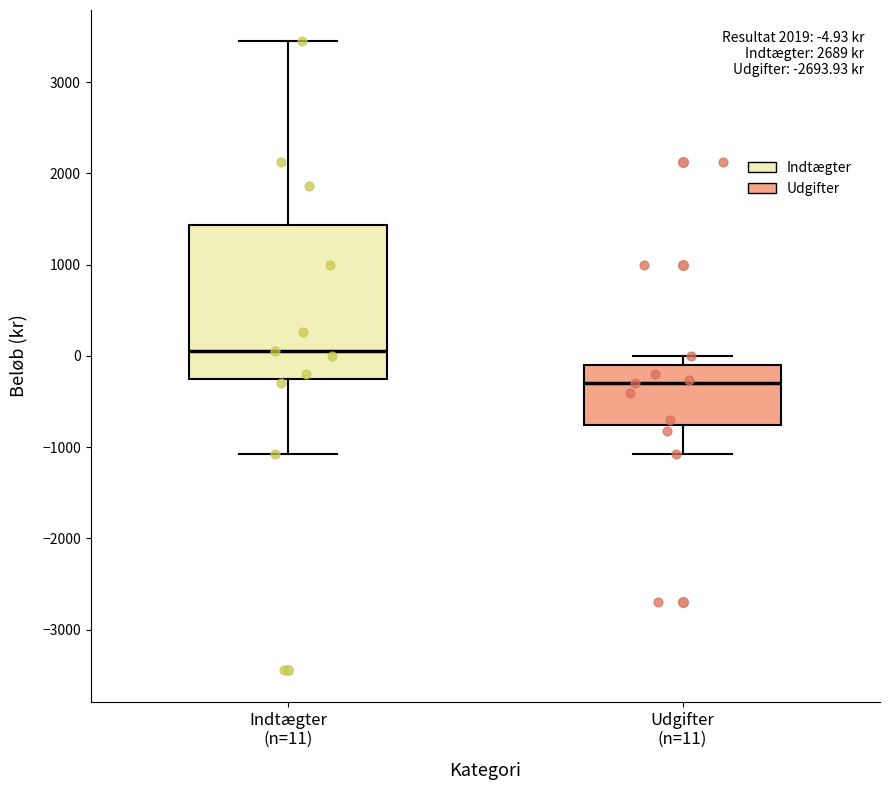

Which box is the tallest, from its lower edge to its upper edge?

Indtægter (n=11)